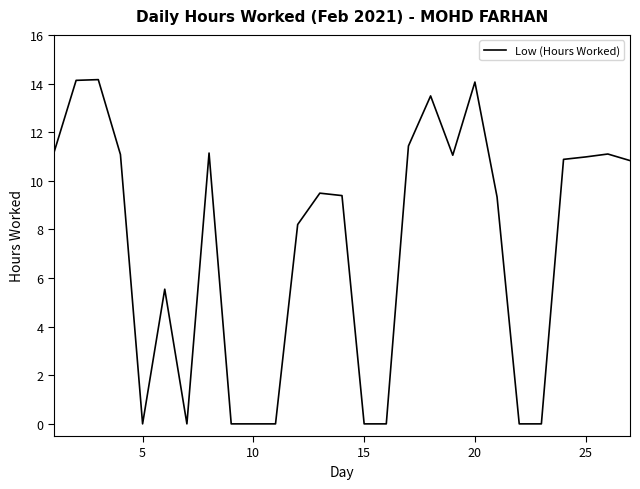

What is the difference between the maximum and minimum values?

14.2